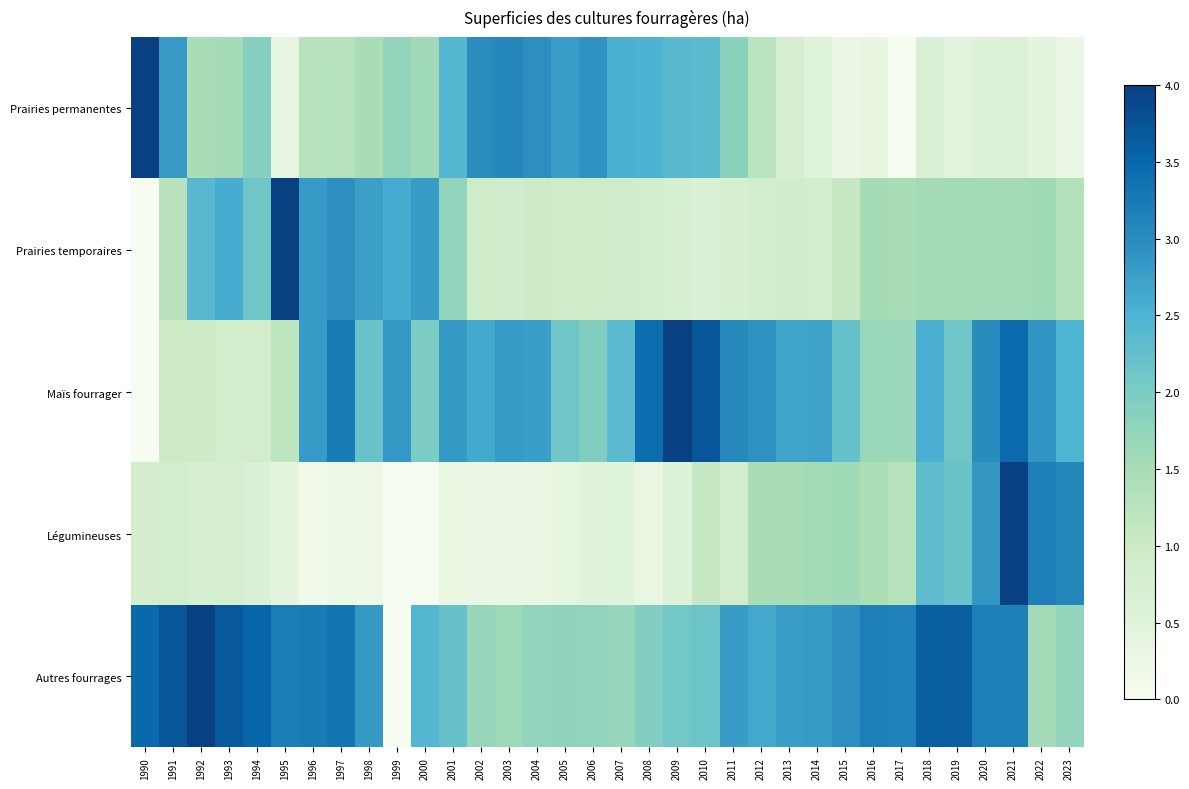

What is the greatest value displayed?

4.0